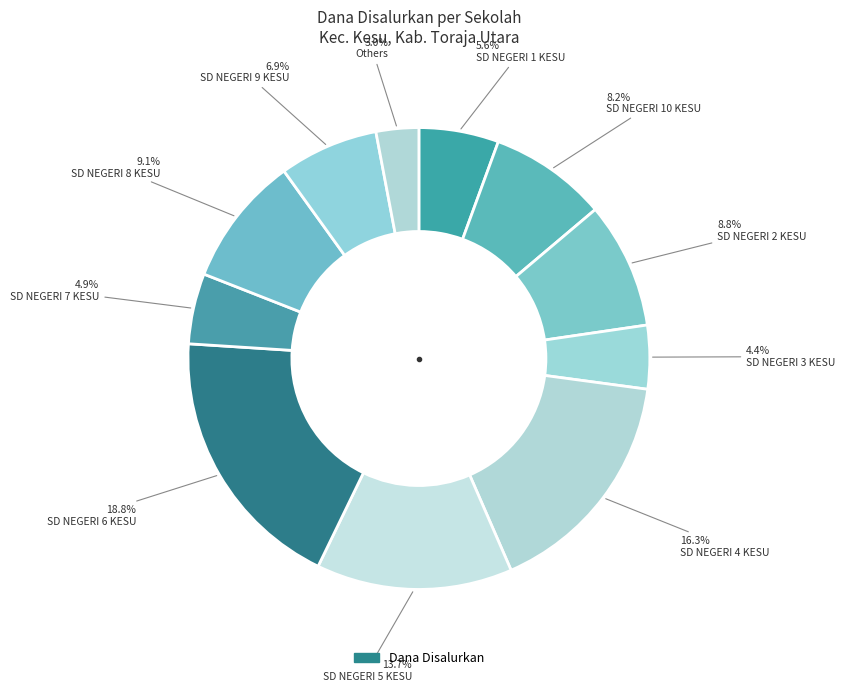

Is there any slice that represents more than half of the pie?

No